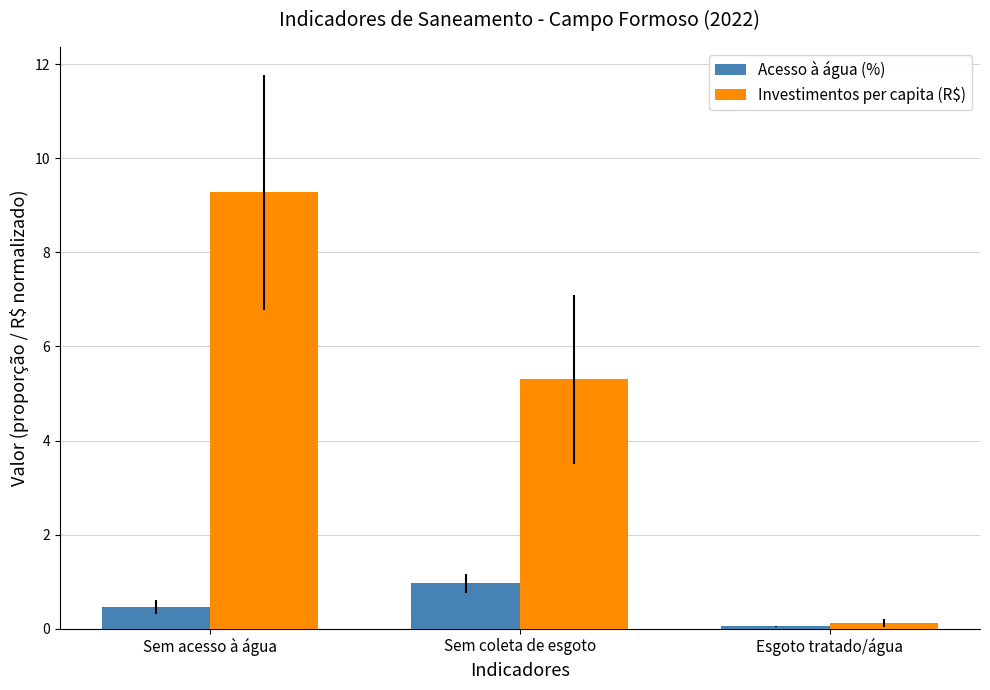

Rank the series by their average value, from highest to lowest.

Investimentos per capita (R$), Acesso à água (%)